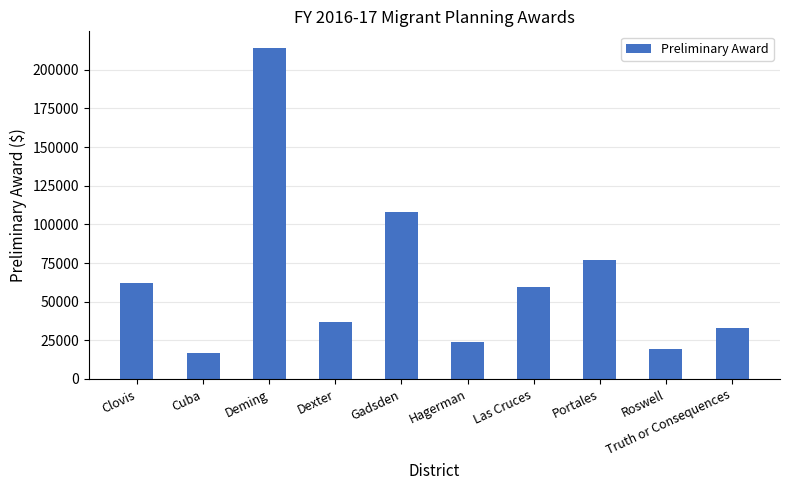

What is the label of the 8th bar from the right?

Deming